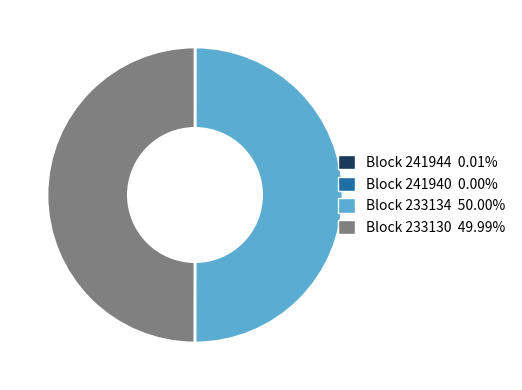

Approximately how many times larger is the value at Block 233134 50.00% compared to Block 233130 49.99%?

1.0